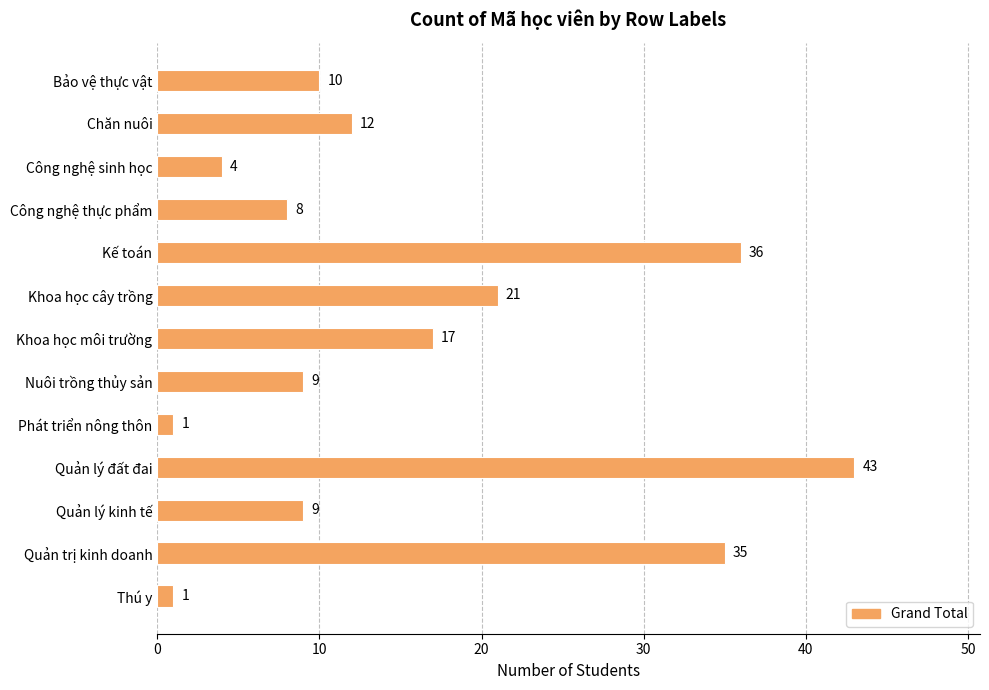

What is the change in value from Nuôi trồng thủy sản to Phát triển nông thôn?

-8